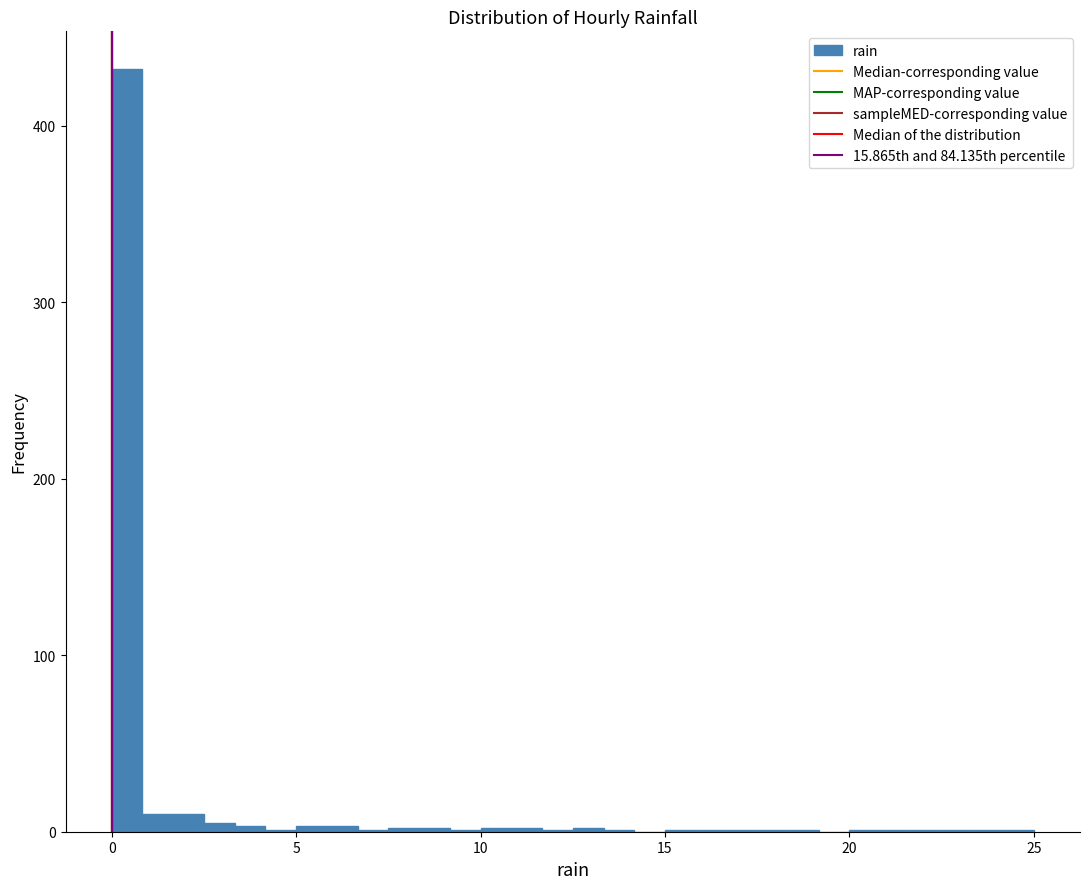

Read against the x-axis, roughly where is the centre of the tallest bar?

0.5